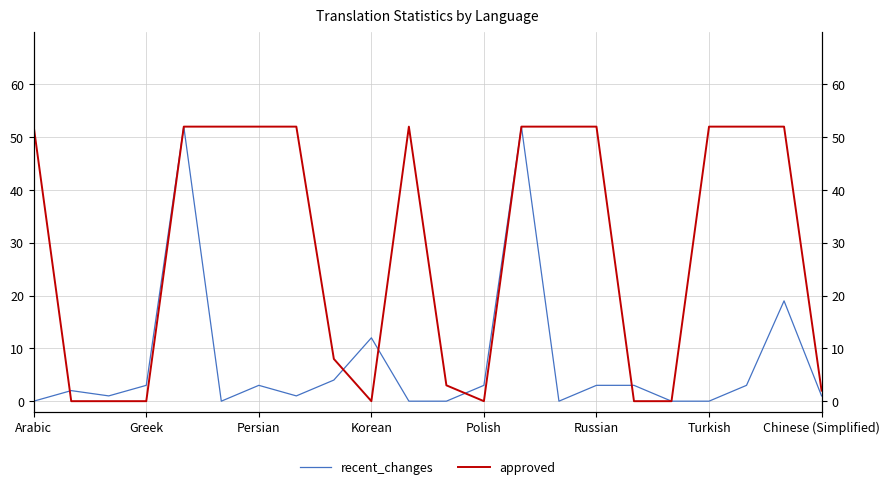

What is the highest value of the recent_changes series?

52